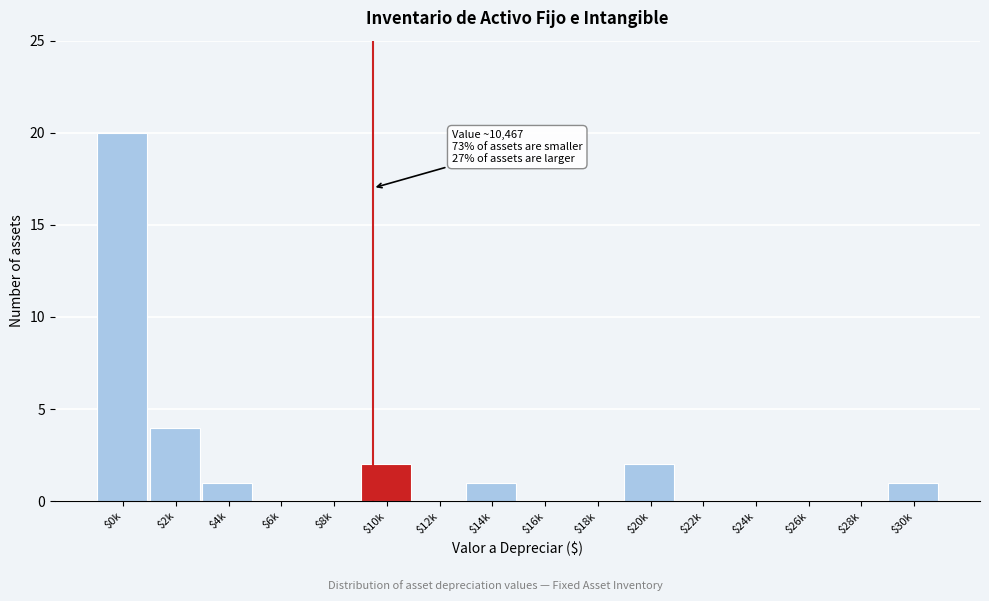

The chart shows a value of -10 at $28k. True or false?

False